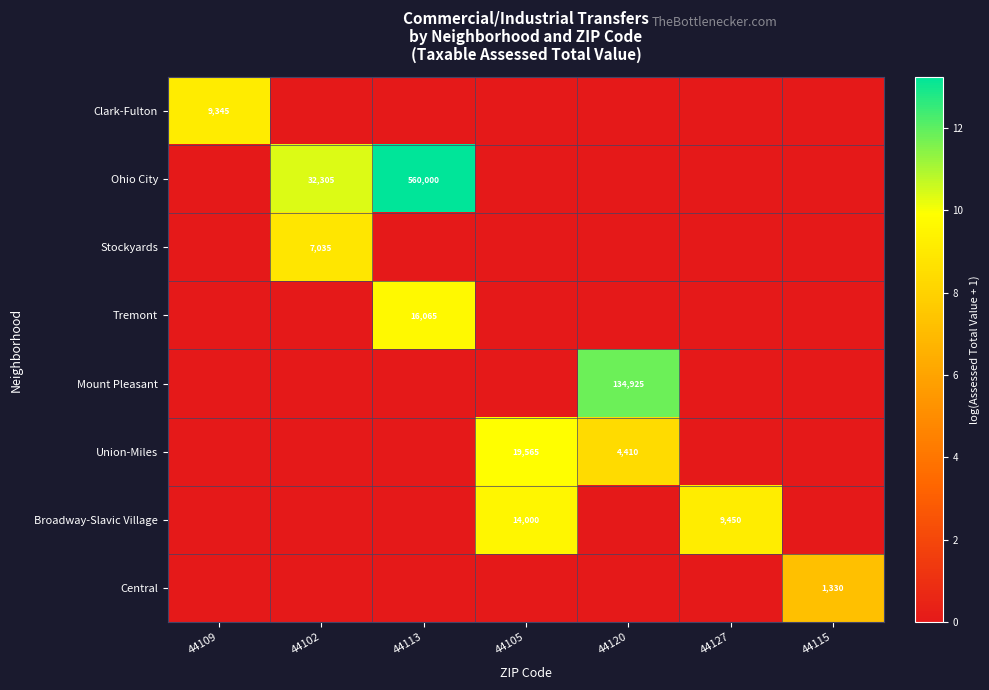

How many categories are shown in the chart?

7